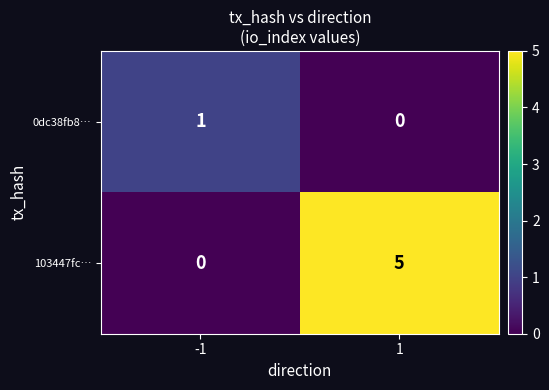

Which series has the largest total across all categories?

103447fc…